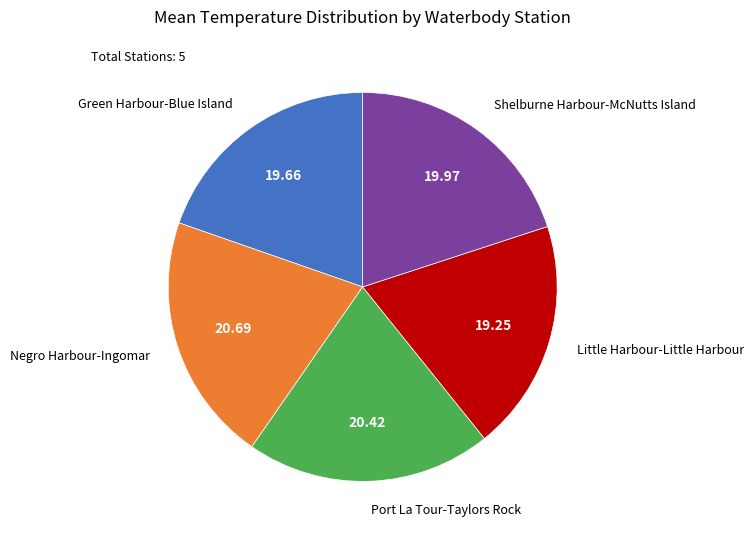

The Shelburne Harbour-McNutts Island slice represents 31% of the pie. True or false?

False